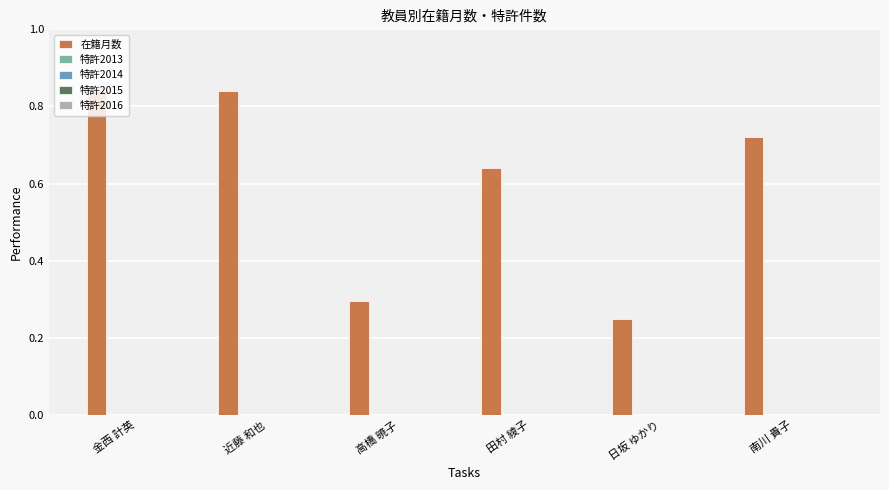

How many values are between 0 and 1?

6